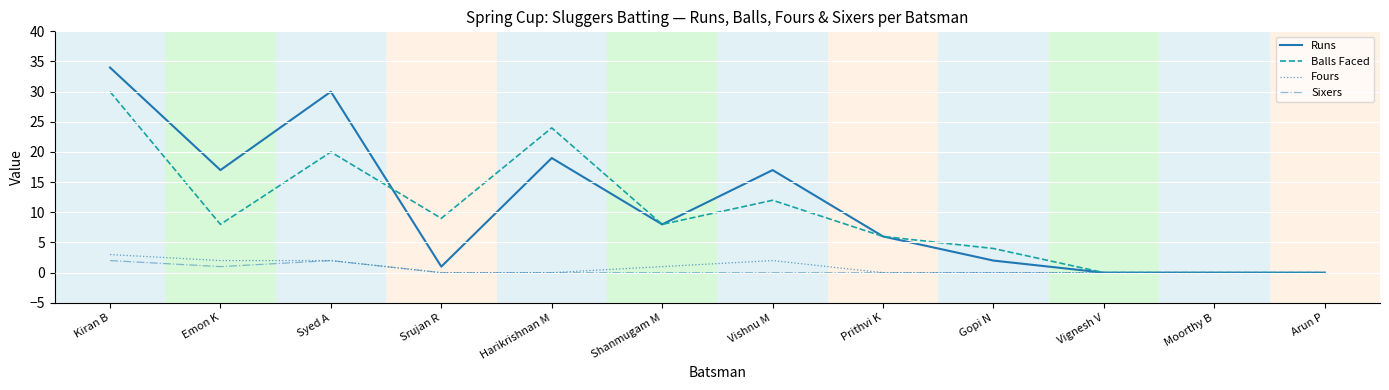

How many lines are shown in the chart?

4